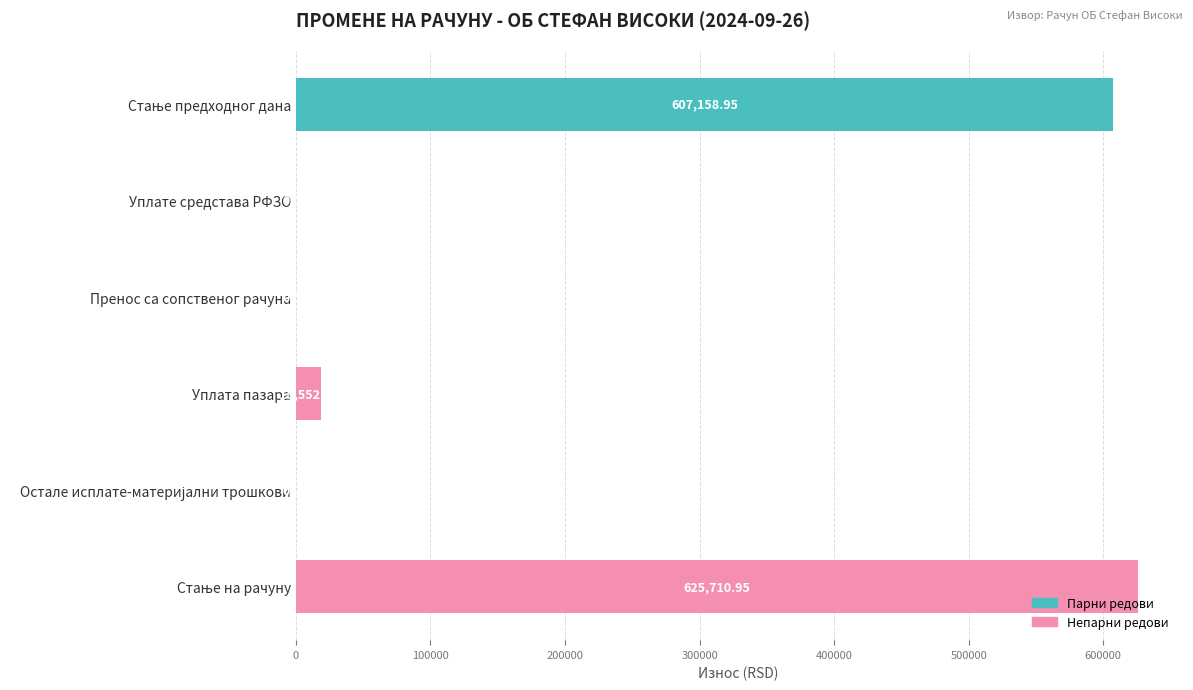

What is the sum of all values?

1251421.9